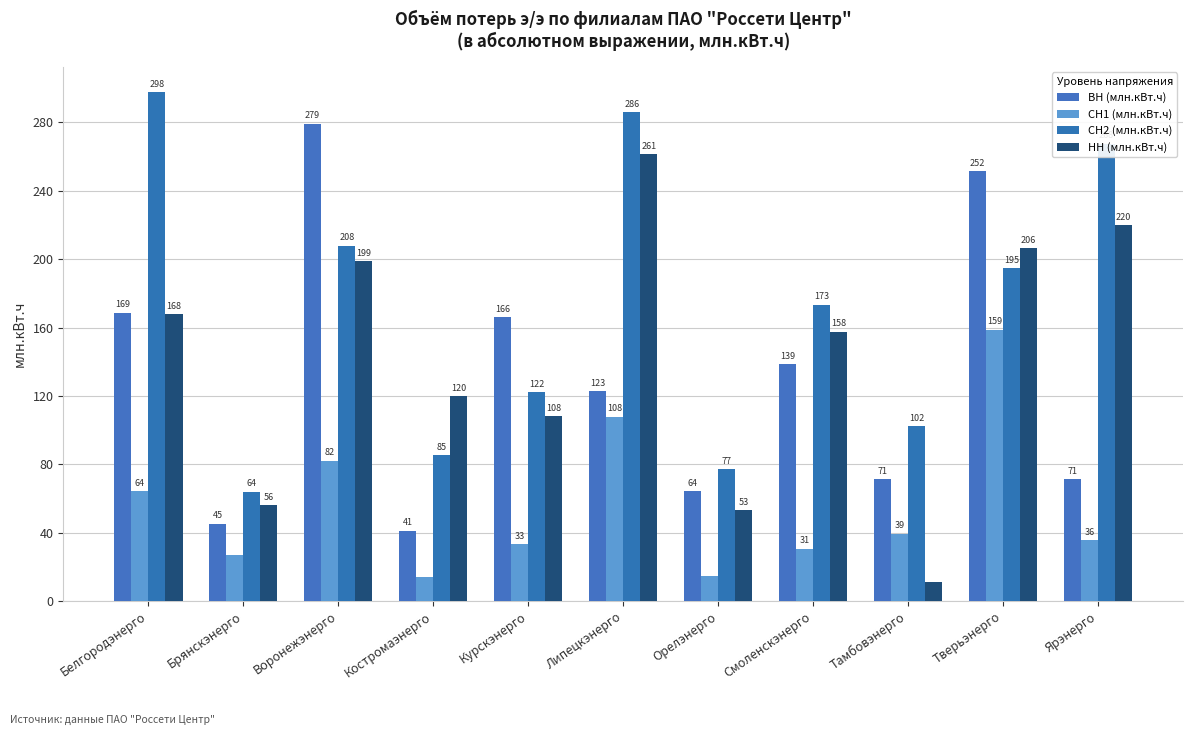

Count the number of data series in this chart.

4